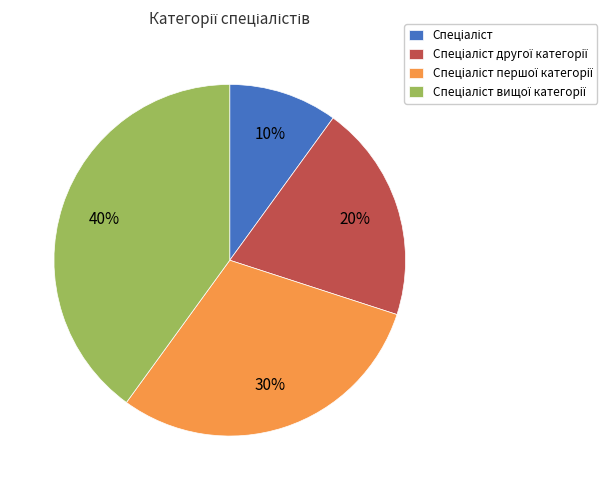

To the nearest percent, what is the average slice percentage?

25%